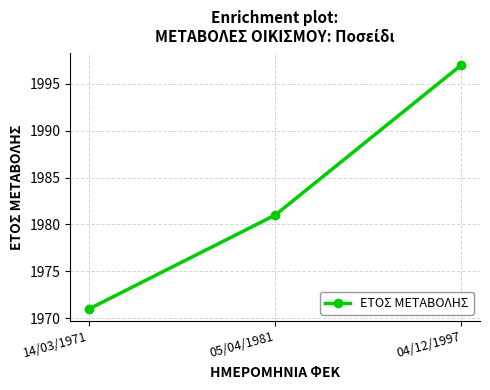

What is the sum of the values at 14/03/1971 and 04/12/1997?

3968